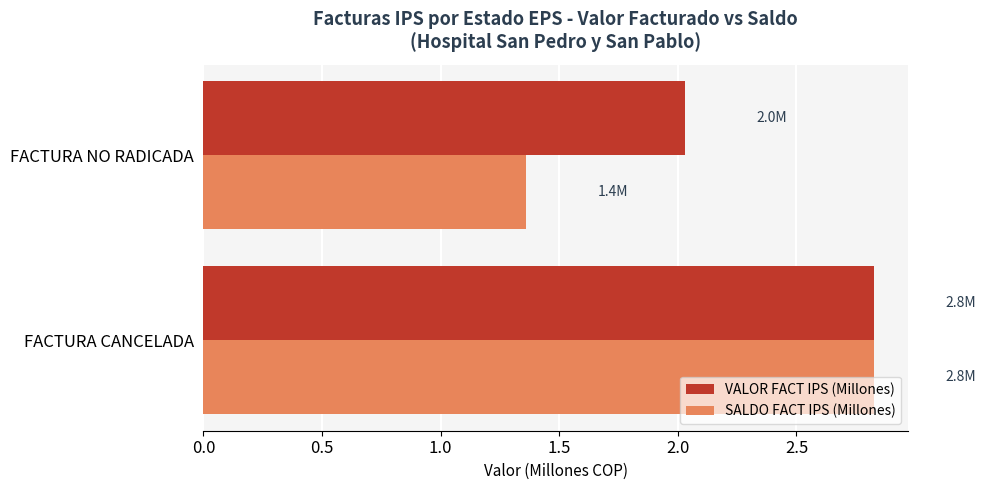

The SALDO FACT IPS (Millones) series shows 2.8 at FACTURA CANCELADA. True or false?

True